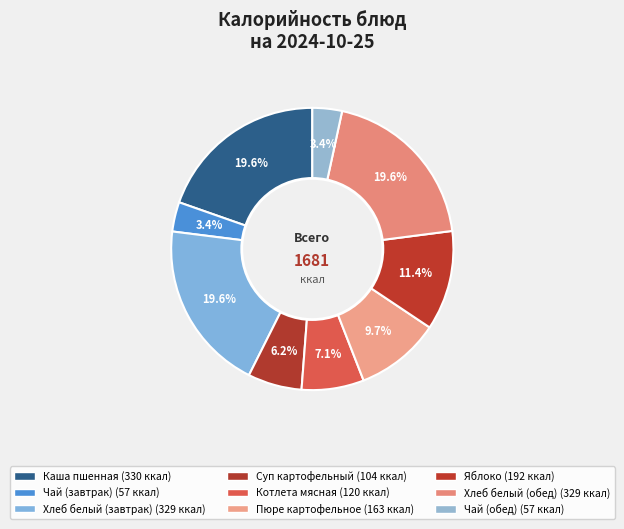

What portion of the pie excludes Чай (обед)?

96.6%